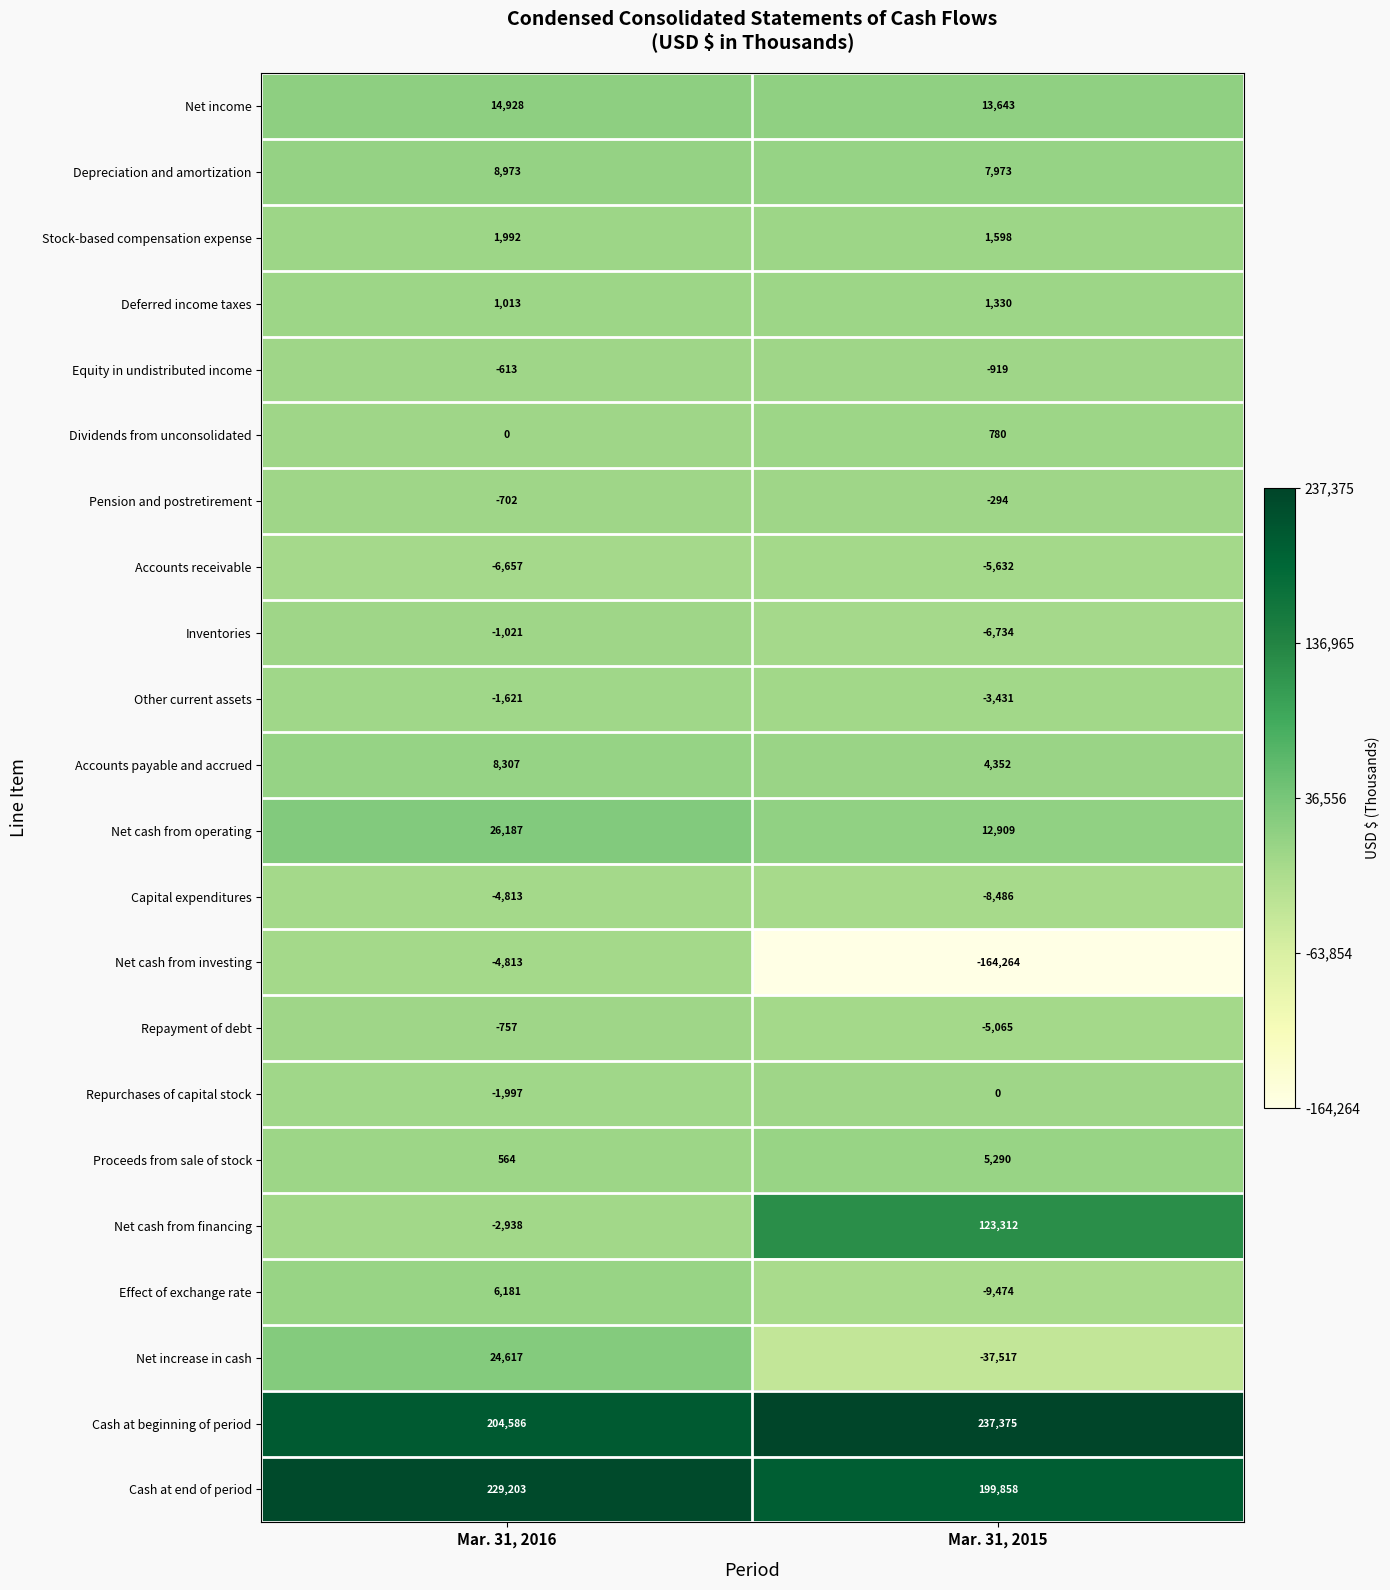

Is the value of Other current assets at Mar. 31, 2015 greater than the value of Proceeds from sale of stock at Mar. 31, 2016?

No